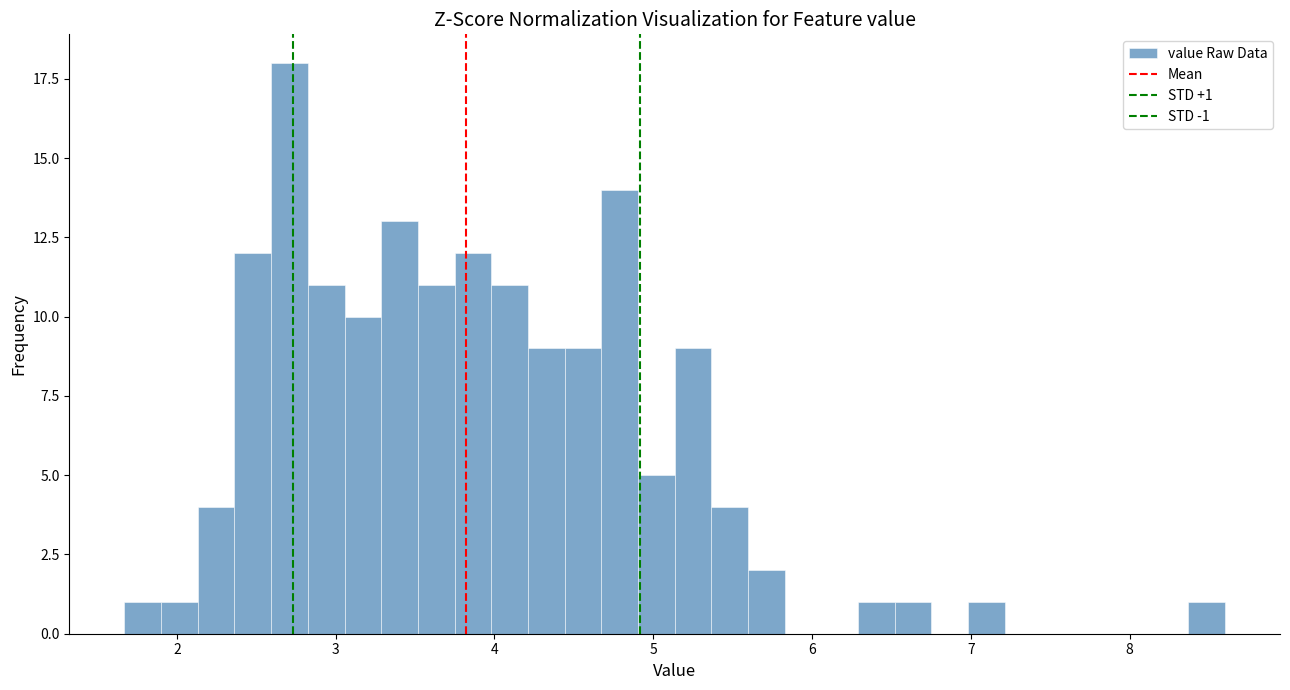

Around what value on the x-axis is the tallest bar? Give the approximate position of its centre, as read against the axis.

2.7